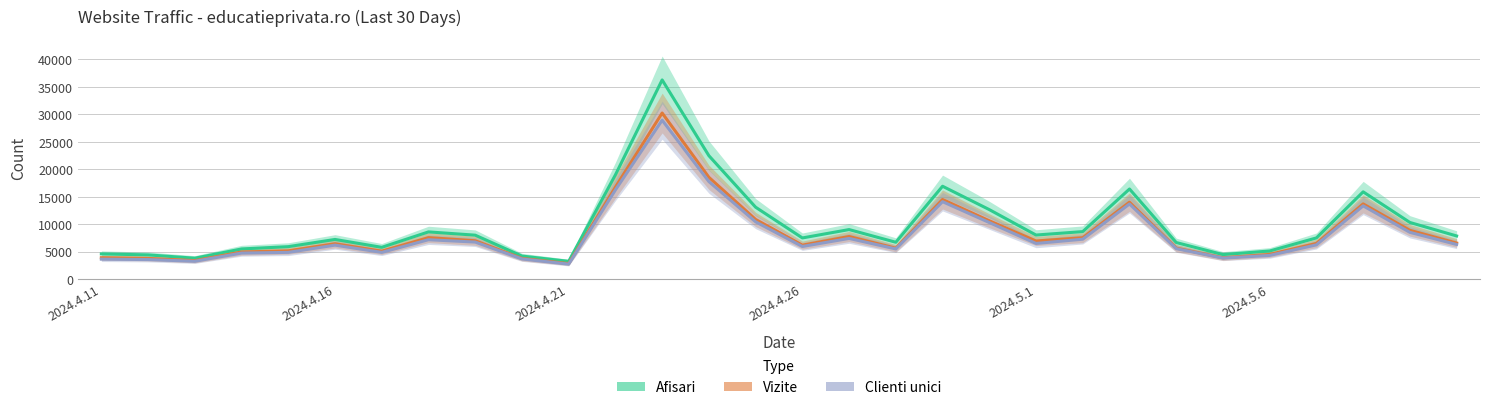

Which series has the widest spread of values?

Afisari